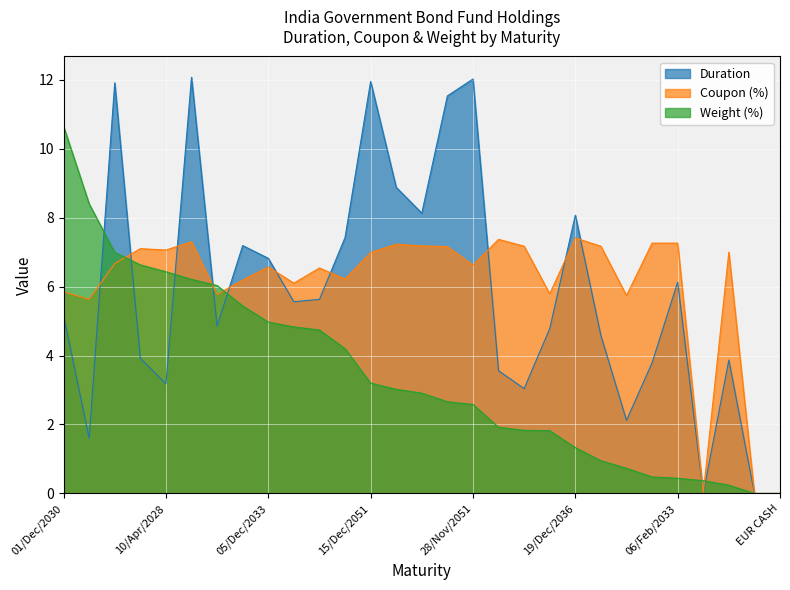

Where is the first local maximum for Duration?

17/Dec/2050